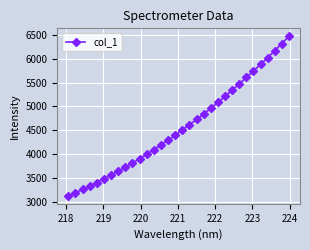

What is the maximum value shown in the chart?

6474.7